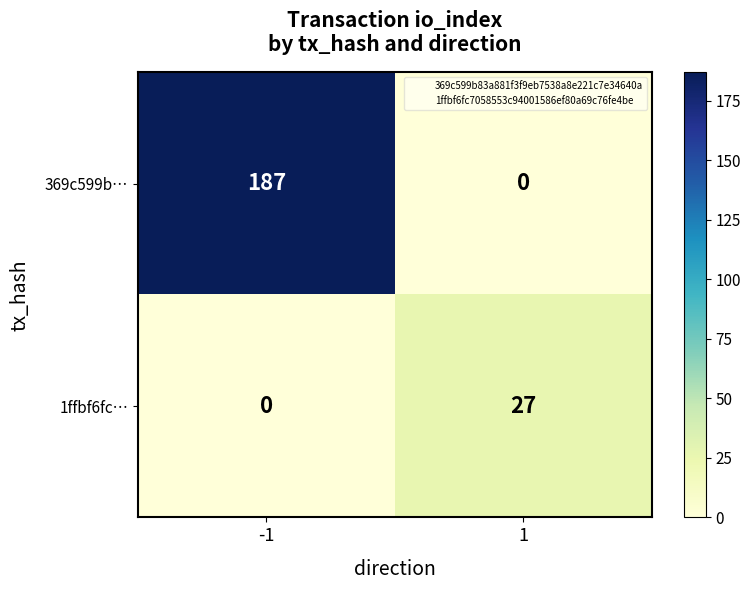

List the series in order of their peak value, highest first.

369c599b…, 1ffbf6fc…